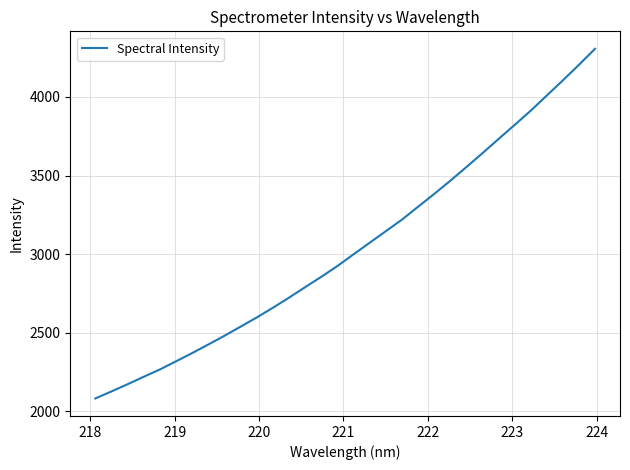

What is the smallest value displayed?

2081.7